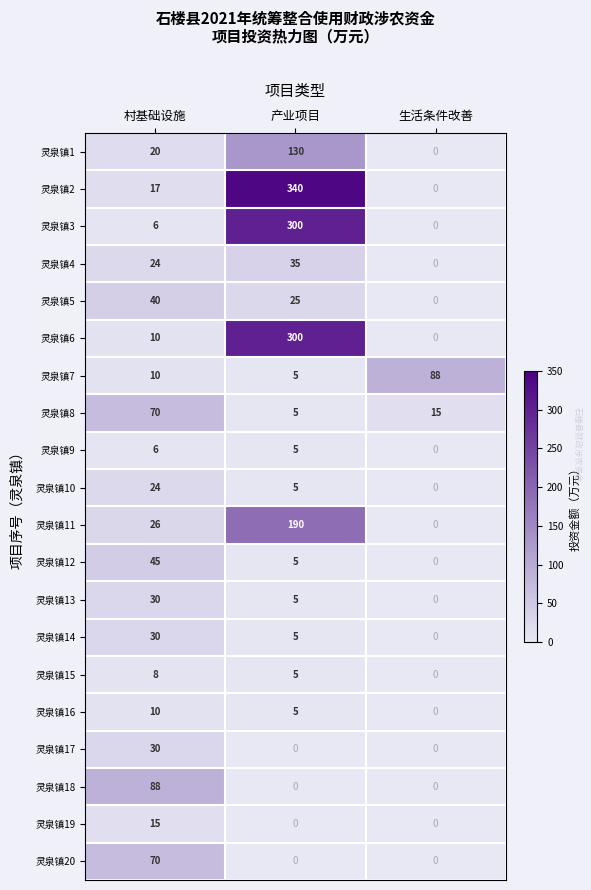

What is the spread (max minus min) of values at 村基础设施?

82